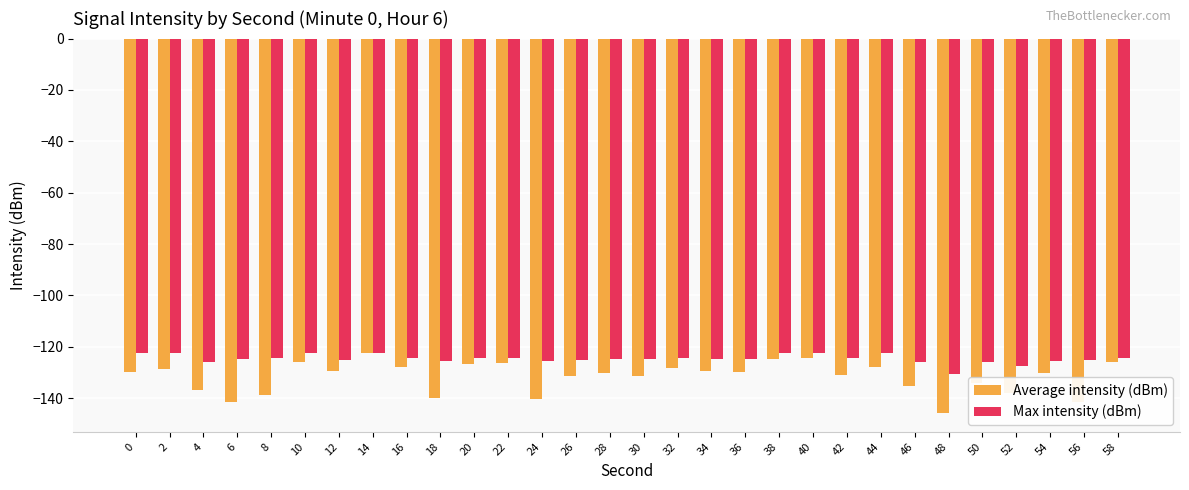

Which series has the widest spread of values?

Average intensity (dBm)